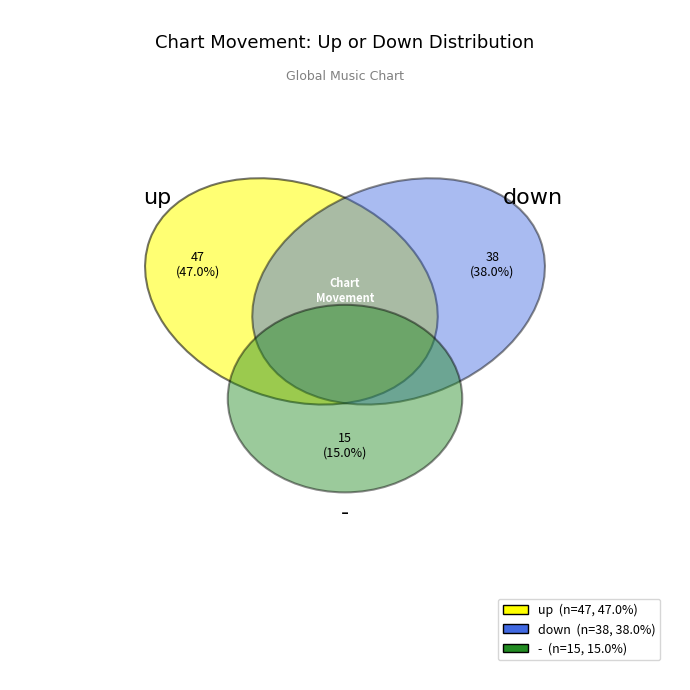

The - slice represents 15% of the pie. True or false?

True